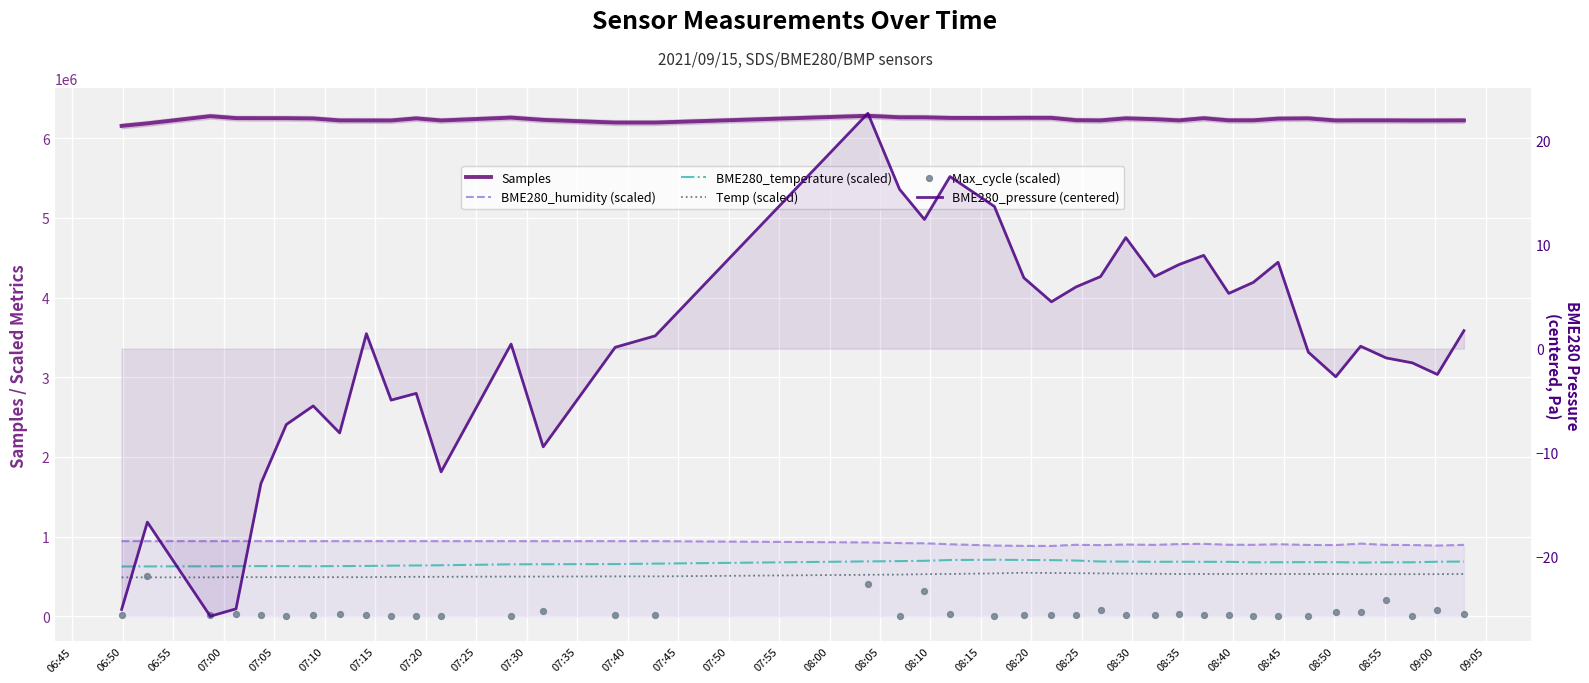

What are all the series names shown in the legend?

Samples, BME280_humidity (scaled), BME280_temperature (scaled), Temp (scaled), Max_cycle (scaled), BME280_pressure (centered)